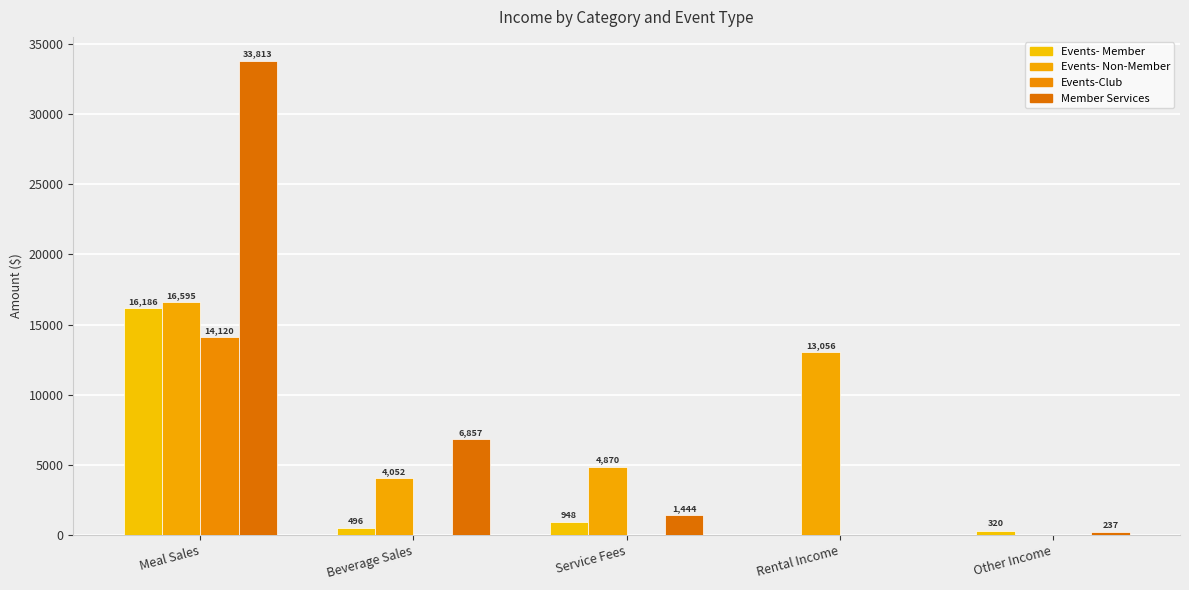

Are the bars horizontal?

No